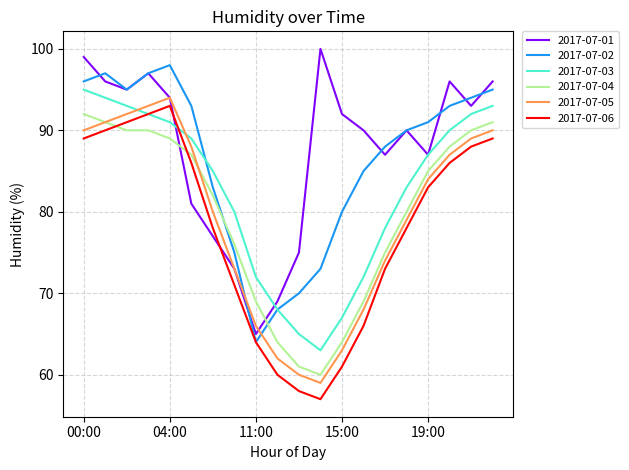

True or false: 2017-07-04 and 2017-07-02 cross at least once.

True